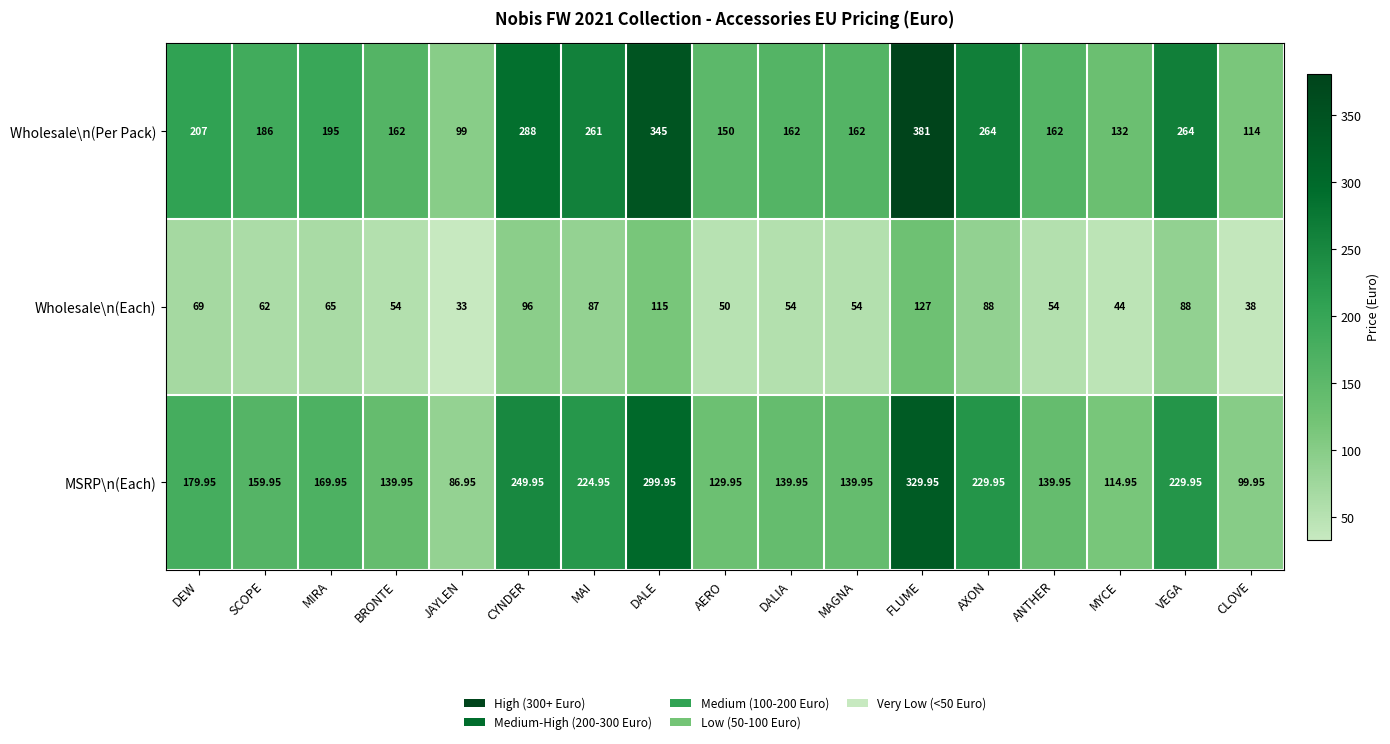

List the series in order of their peak value, lowest first.

Wholesale\n(Each), MSRP\n(Each), Wholesale\n(Per Pack)